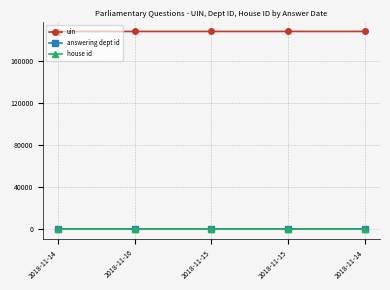

Is this an area chart (filled region under the line)?

No